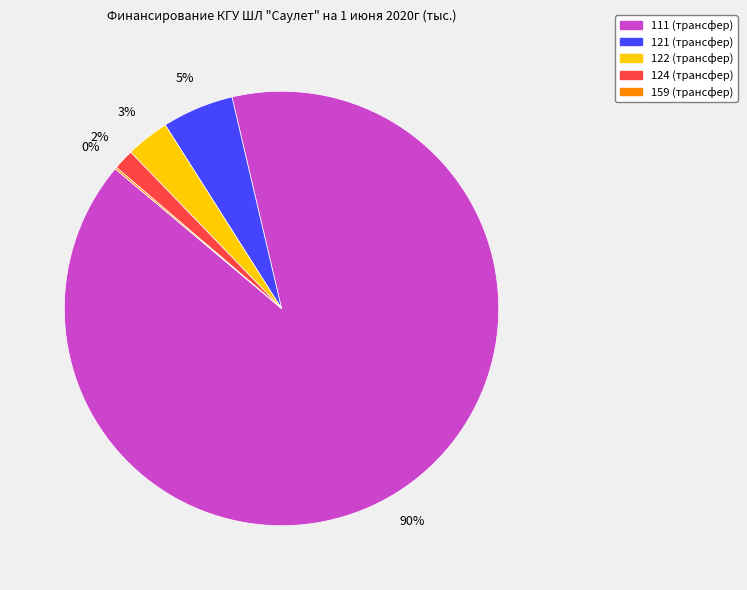

Is 111 (трансфер) the majority of the pie?

Yes